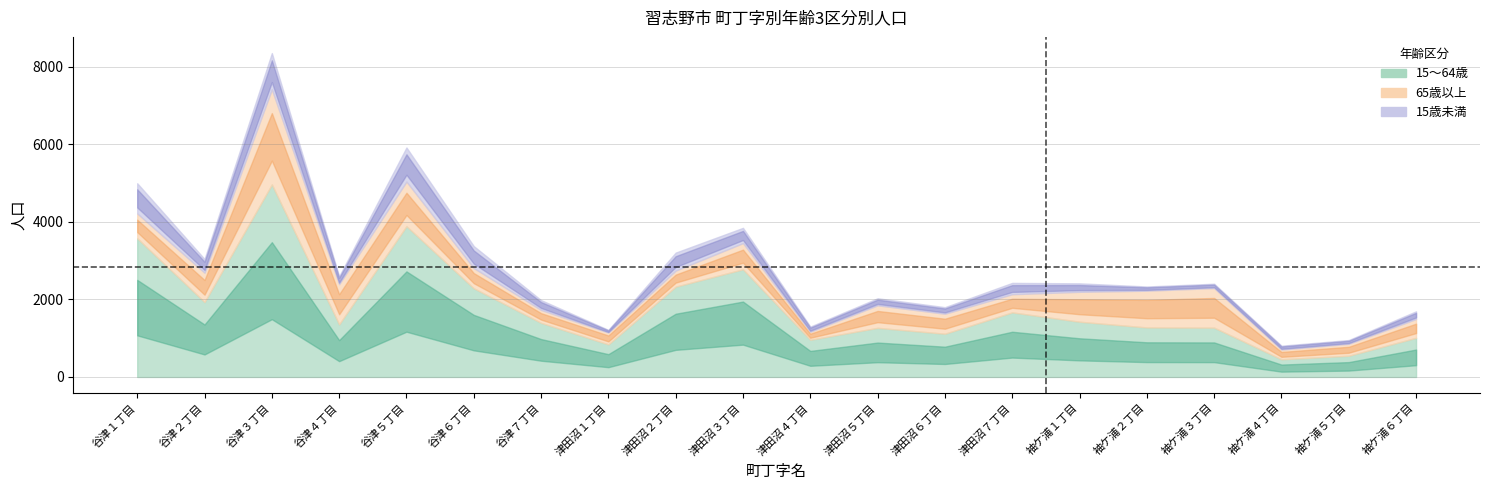

List the labels in order of 15歳未満 value, smallest first.

津田沼１丁目, 袖ケ浦５丁目, 袖ケ浦４丁目, 袖ケ浦２丁目, 袖ケ浦３丁目, 津田沼４丁目, 津田沼６丁目, 津田沼５丁目, 袖ケ浦６丁目, 谷津４丁目, 袖ケ浦１丁目, 谷津７丁目, 津田沼７丁目, 谷津２丁目, 津田沼３丁目, 津田沼２丁目, 谷津６丁目, 谷津１丁目, 谷津５丁目, 谷津３丁目